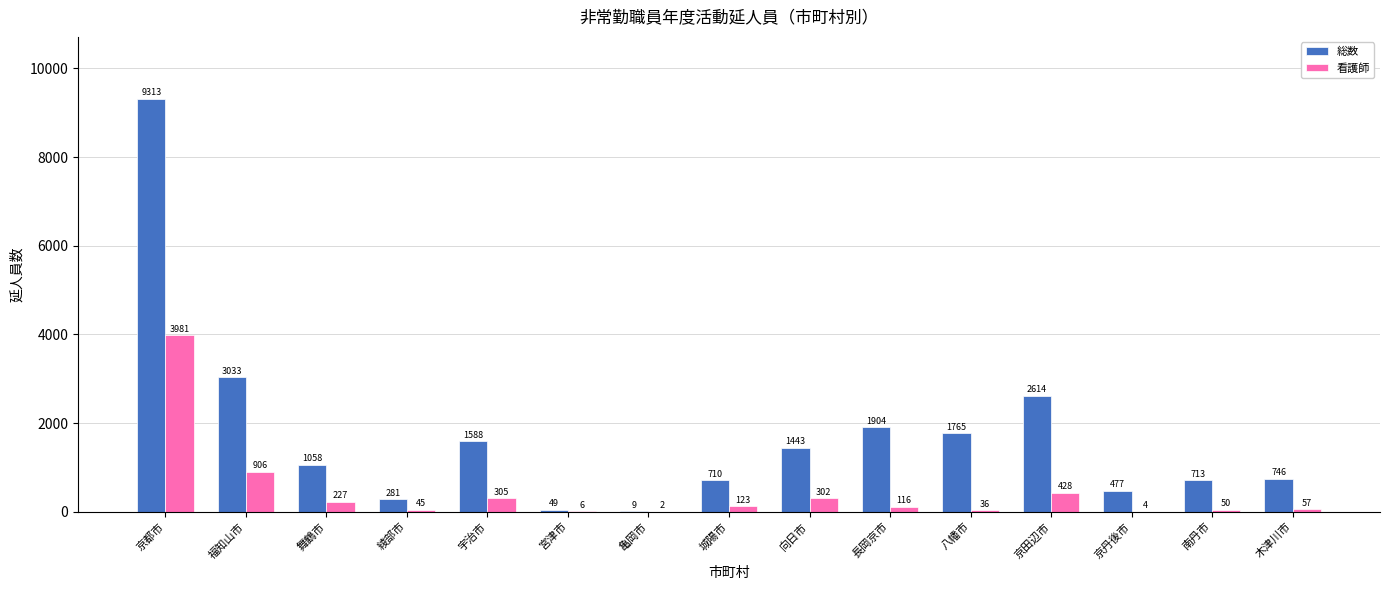

Is it true that 看護師 equals 123 at 城陽市?

True